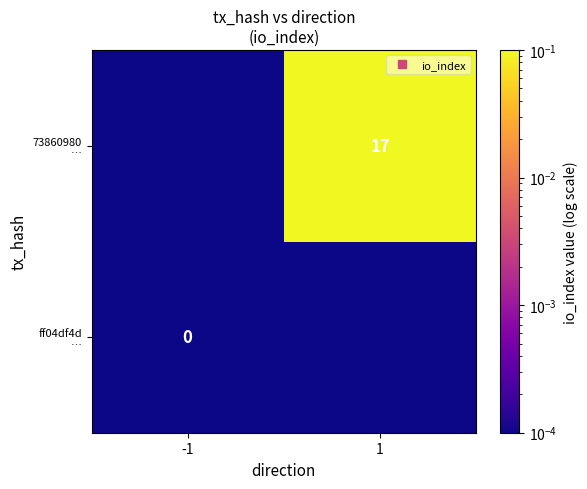

Is it true that ff04df4d … equals 0.0 at 1?

True